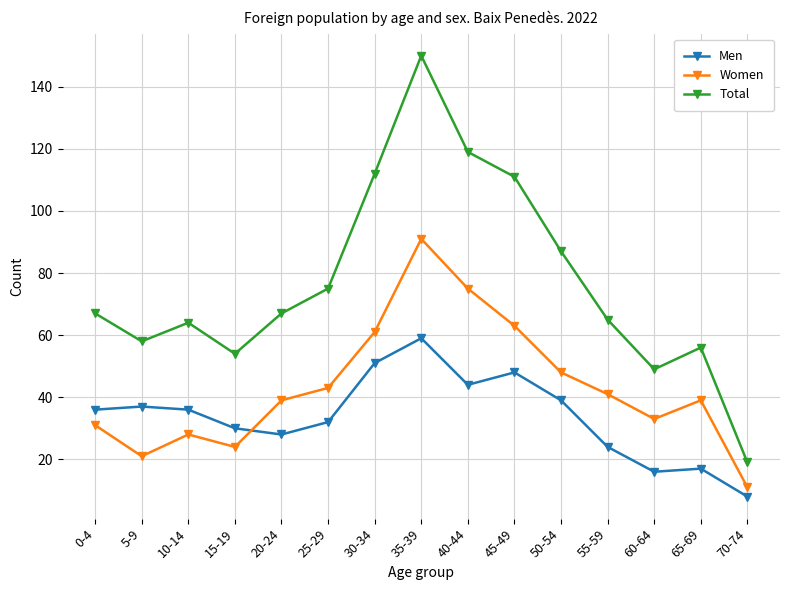

What is the spread (max minus min) of values at 45-49?

63